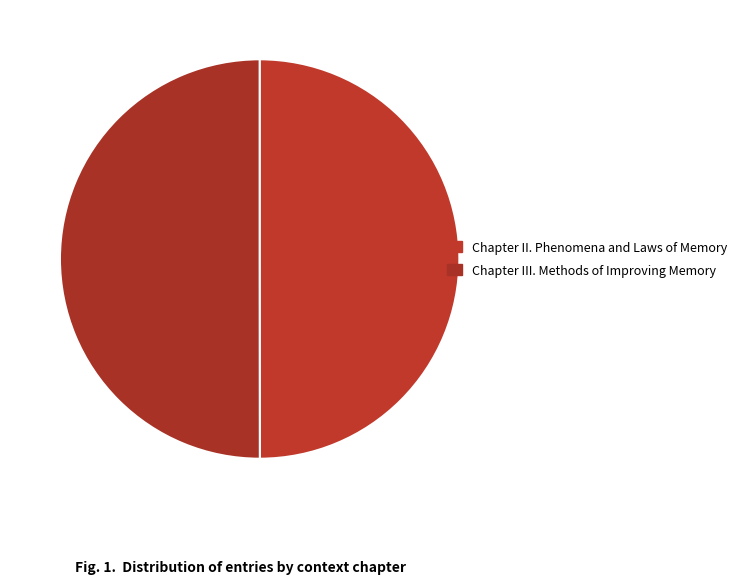

Is it true that Chapter III. Methods of Improving Memory is 36% of the pie?

False